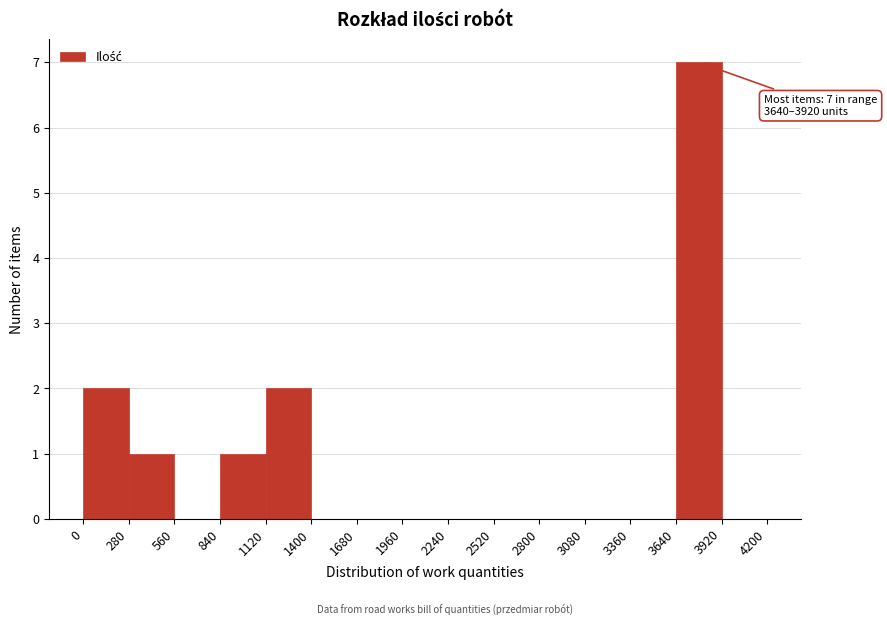

Which range on the x-axis has the tallest bar?

3640 to 3920